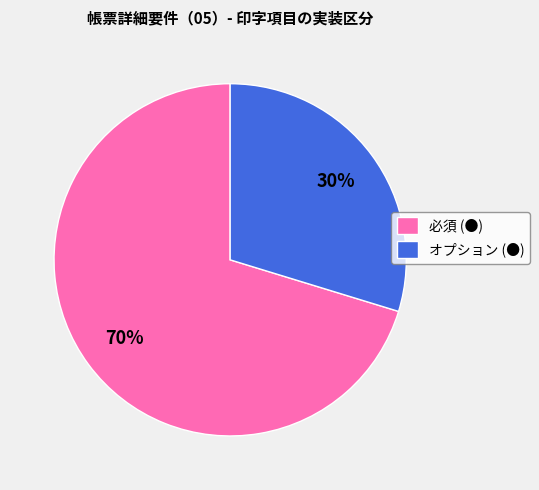

To the nearest percent, what is the average slice percentage?

50%